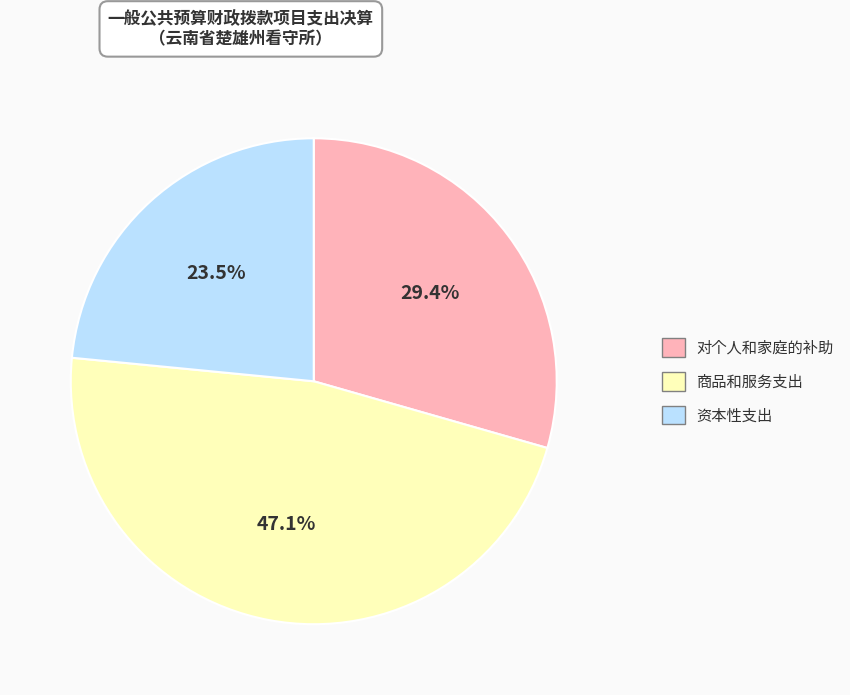

The 商品和服务支出 slice represents 47% of the pie. True or false?

True